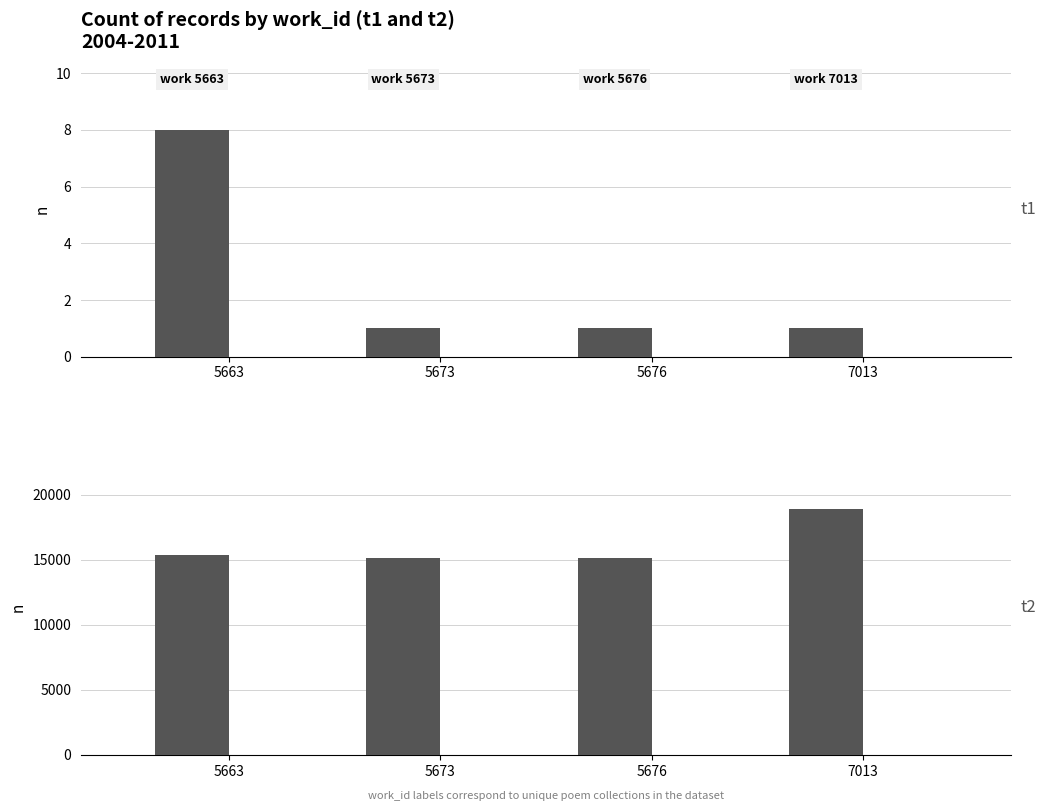

What is the difference between the mean id values at 5663 and 5676?

250